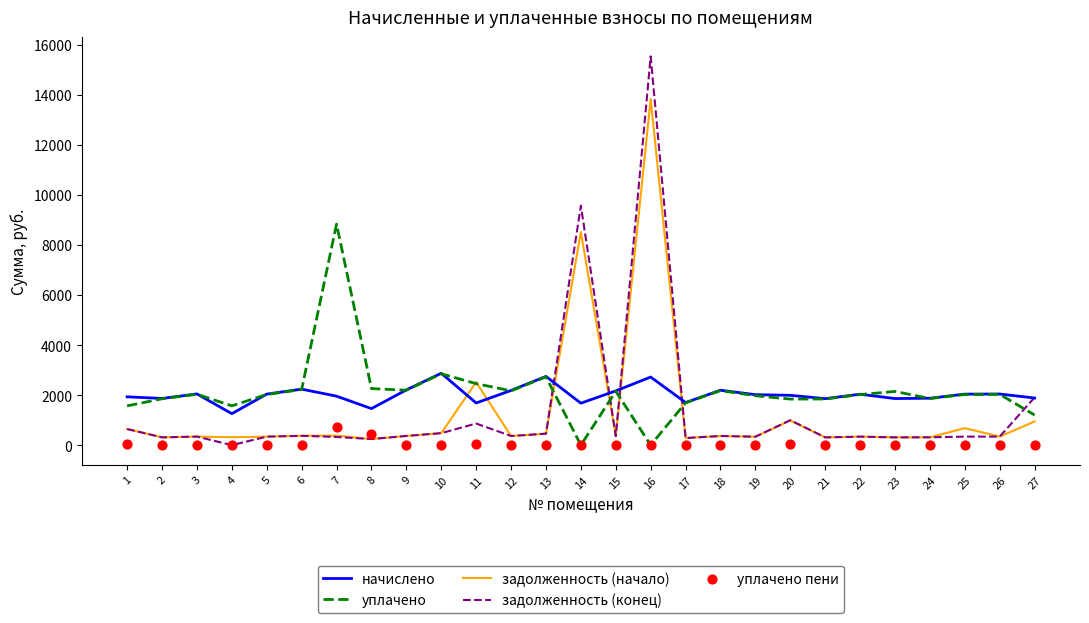

At how many categories does at least one series exceed 12315?

1